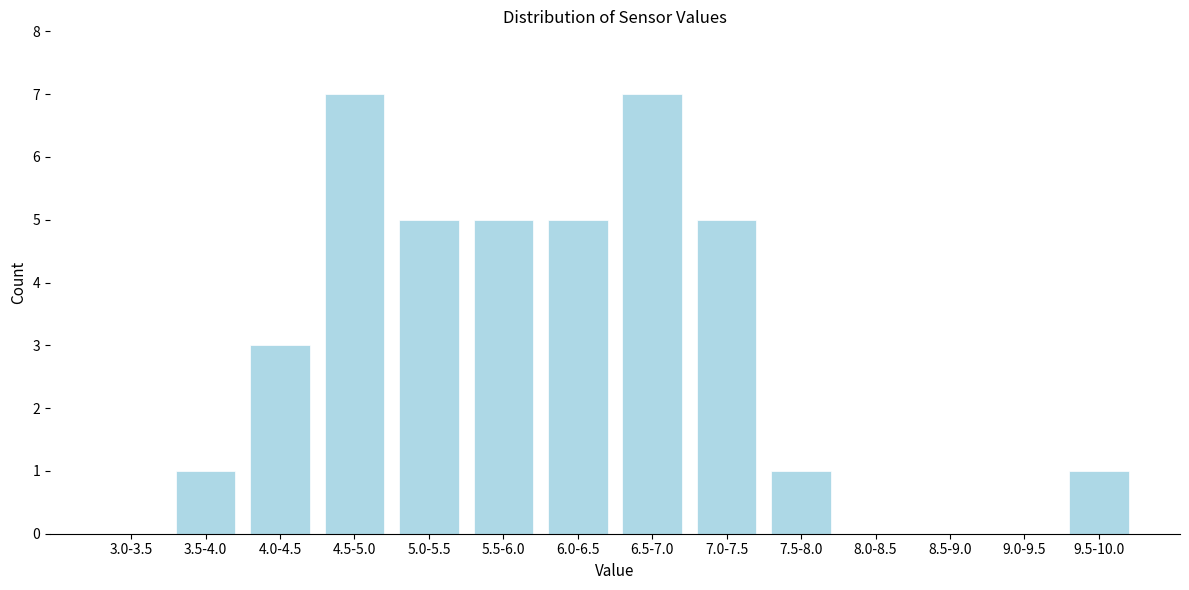

Reading left to right, transcribe all the data shown in this chart.

3.0-3.5=0	3.5-4.0=1	4.0-4.5=3	4.5-5.0=7	5.0-5.5=5	5.5-6.0=5	6.0-6.5=5	6.5-7.0=7	7.0-7.5=5	7.5-8.0=1	8.0-8.5=0	8.5-9.0=0	9.0-9.5=0	9.5-10.0=1